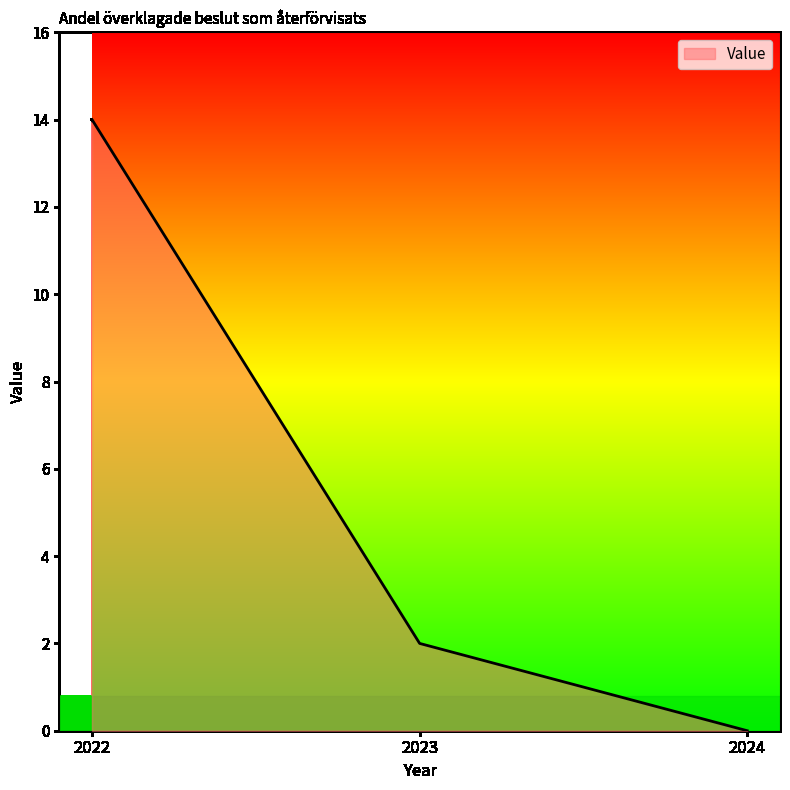

Is it true that the value at 2022 is 14?

True